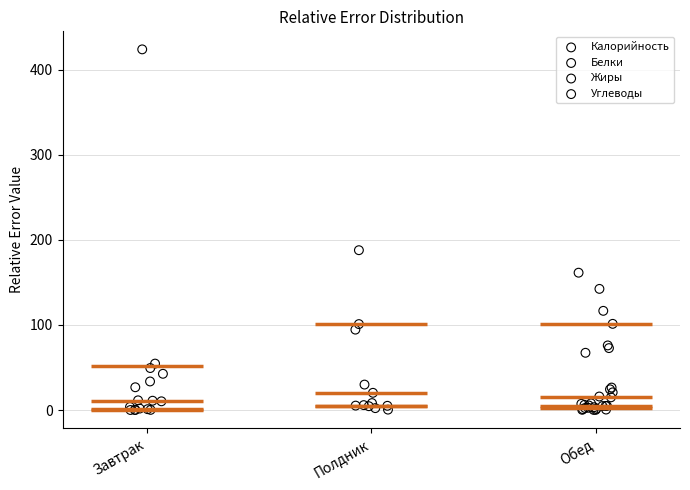

Which series contains the highest Y value?

Калорийность